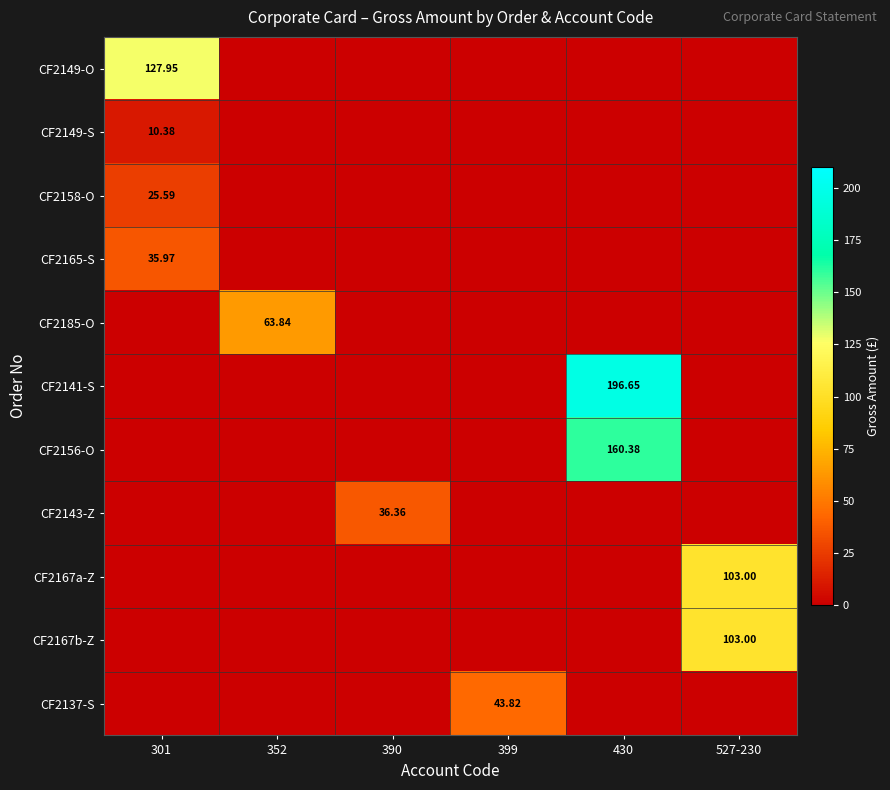

At which label is CF2137-S closest to 21?

301